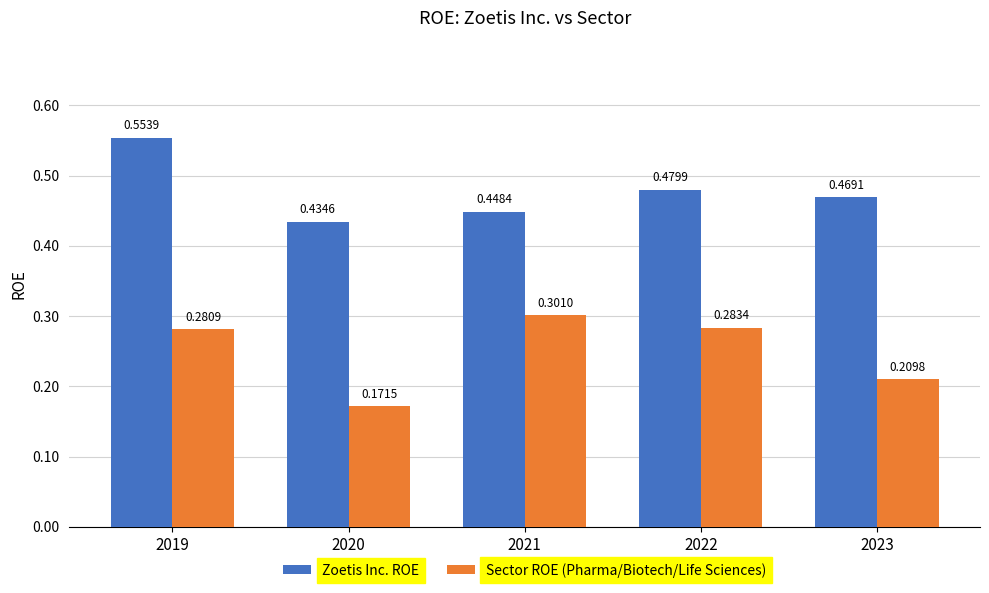

Is the value of Sector ROE (Pharma/Biotech/Life Sciences) at 2023 greater than the value of Zoetis Inc. ROE at 2020?

No